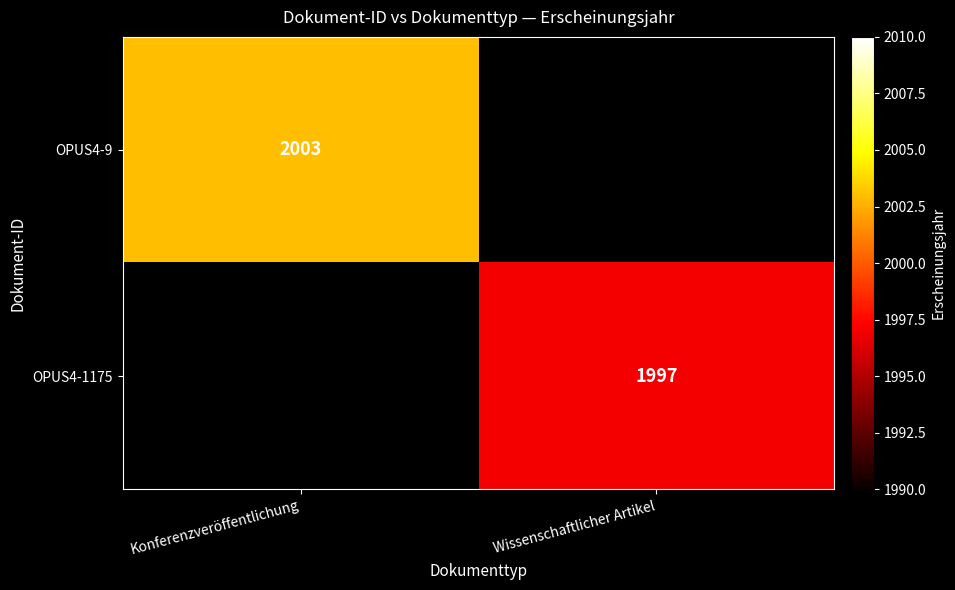

Is the value of OPUS4-1175 at Wissenschaftlicher Artikel greater than the value of OPUS4-9 at Konferenzveröffentlichung?

No